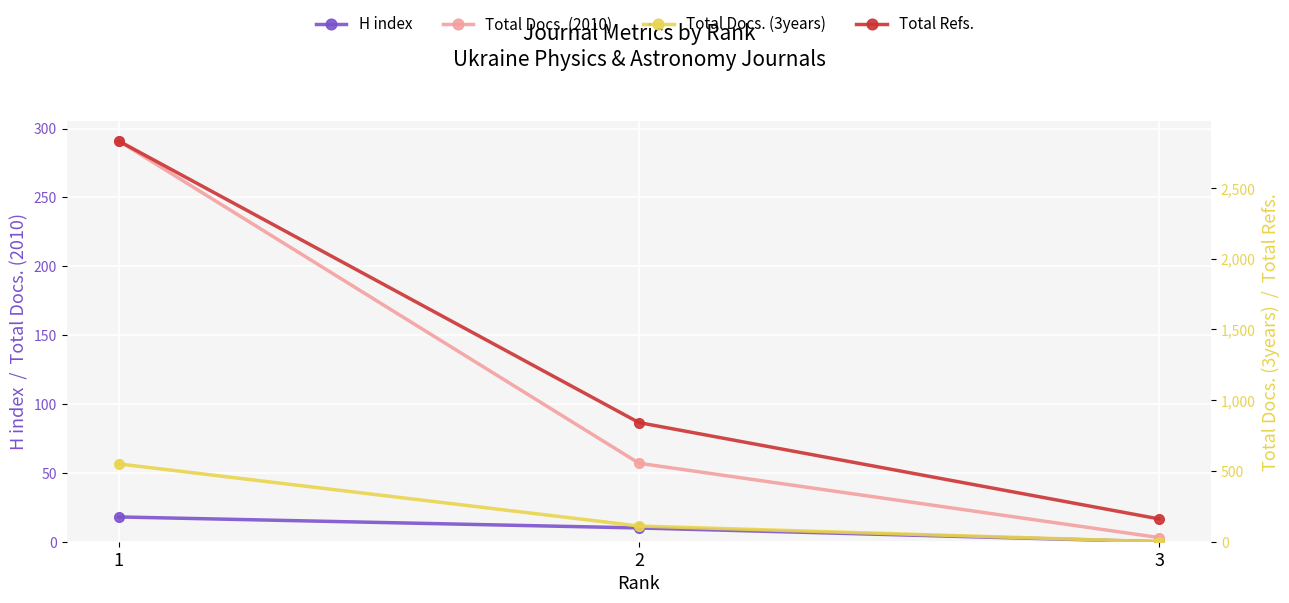

The Total Docs. (2010) series shows 3 at 3. True or false?

True